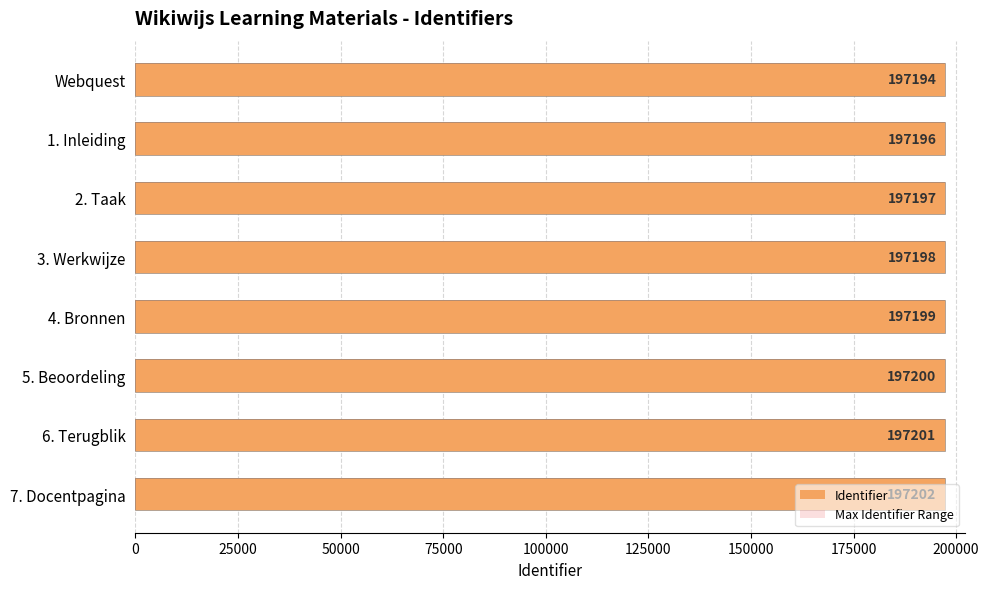

How many Identifier values are between 197197 and 197201?

5